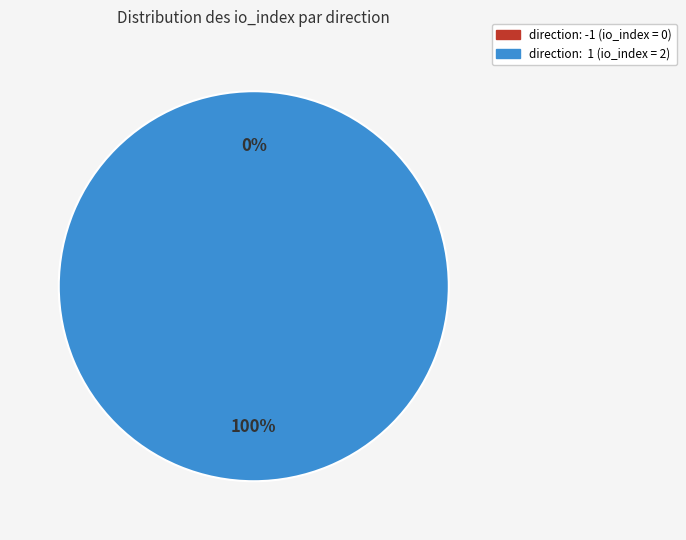

Which has a higher value, direction: 1 (io_index=2) or direction: -1 (io_index=0)?

direction: 1 (io_index=2)